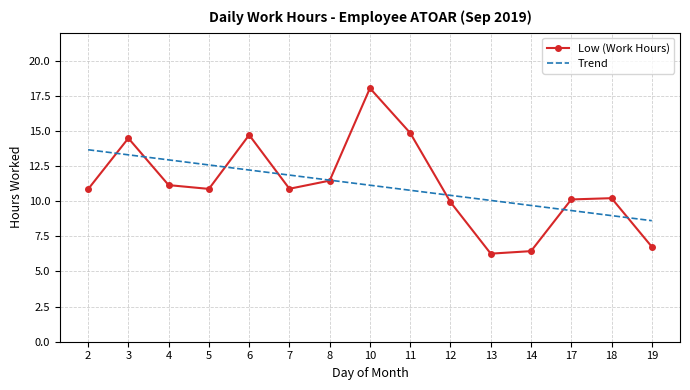

List the series in order of their peak value, lowest first.

Trend, Low (Work Hours)